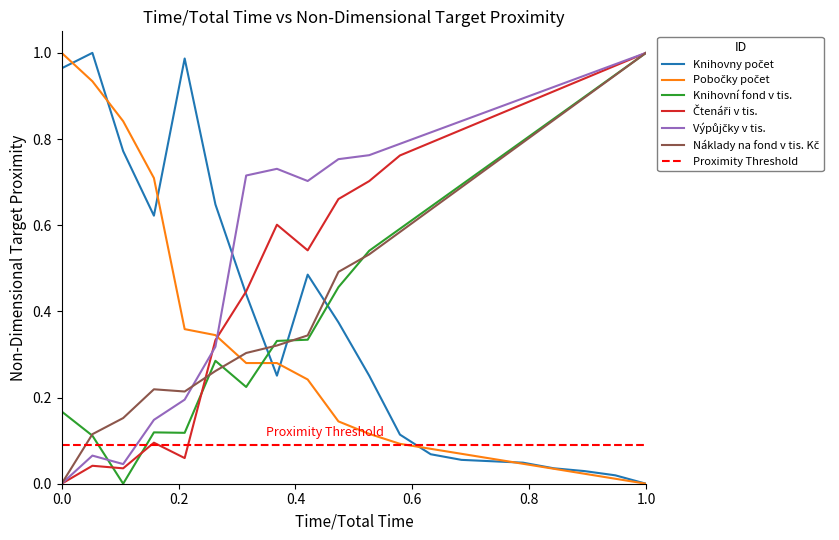

True or false: Knihovní fond v tis. and Knihovny počet intersect in this chart.

True